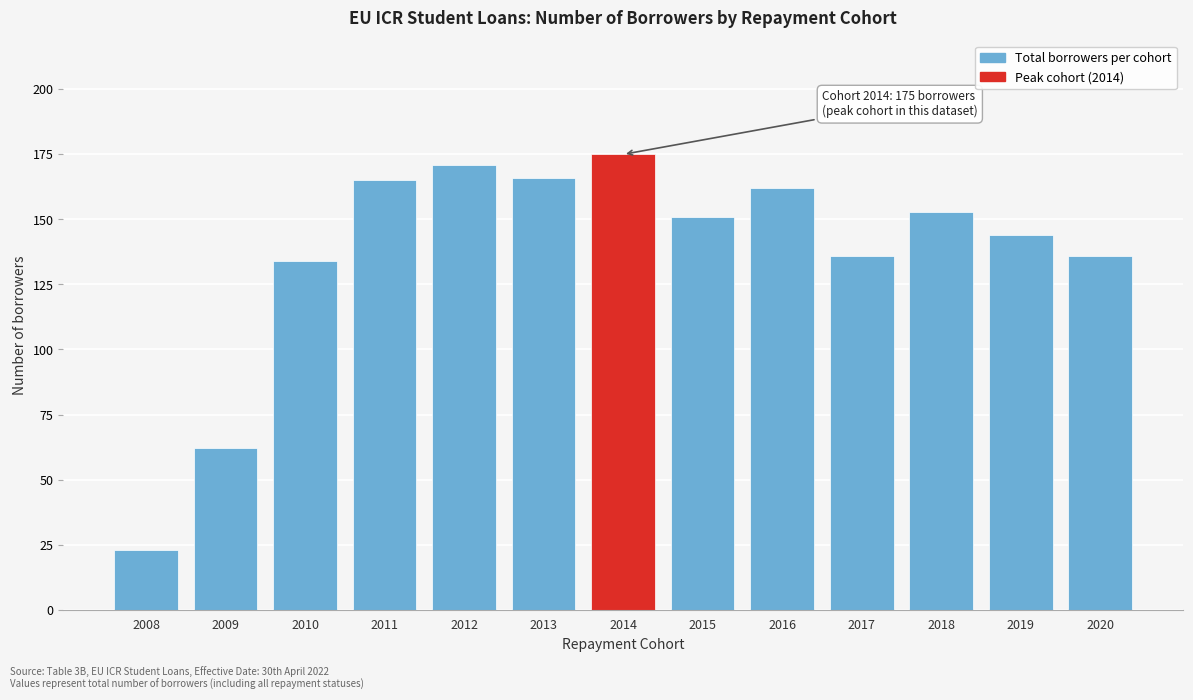

Reading left to right, transcribe all the data shown in this chart.

23	62	134	165	171	166	175	151	162	136	153	144	136